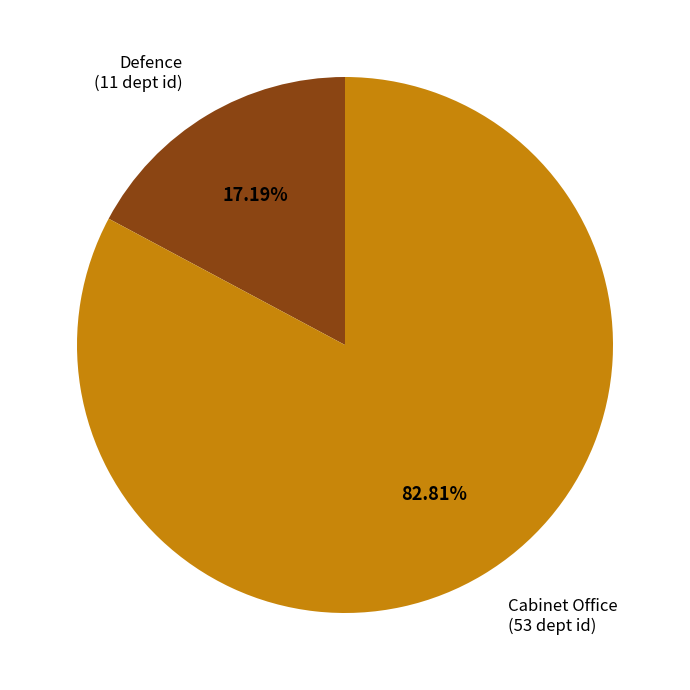

To the nearest percent, what is the difference between the Defence and Cabinet Office slice percentages?

66%